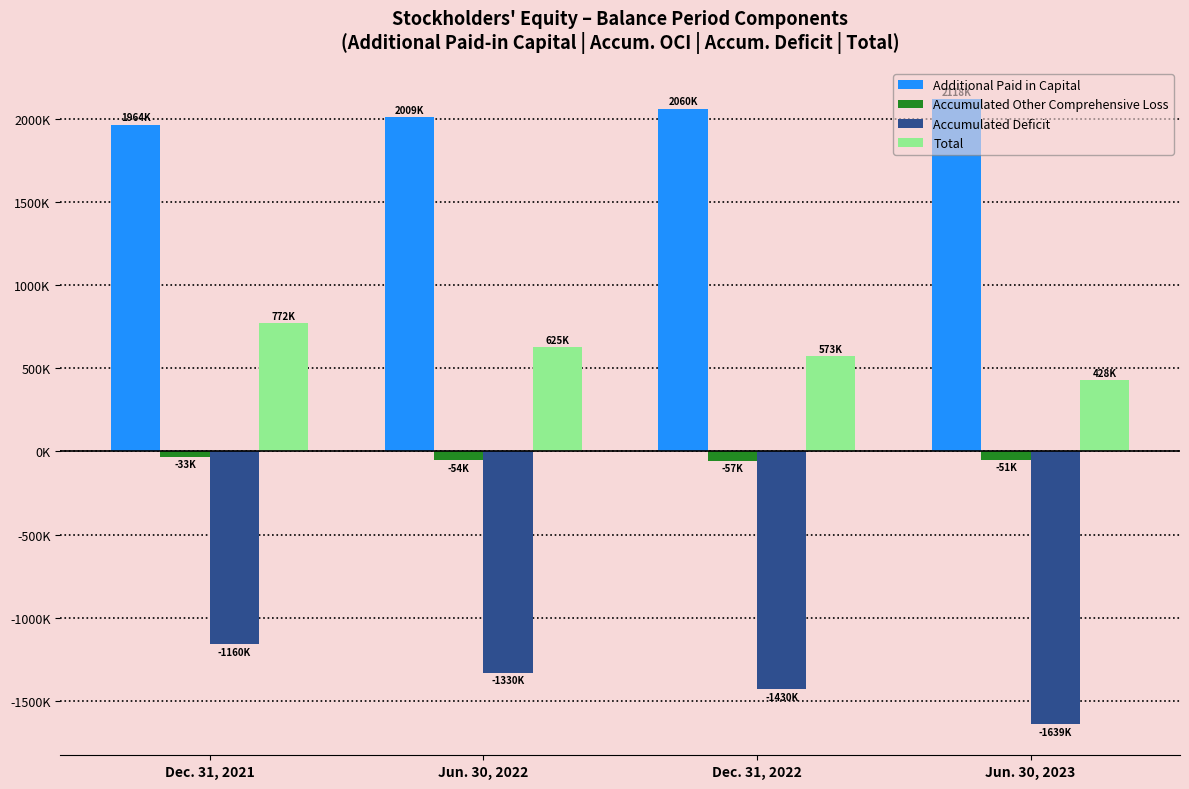

What are all the series names shown in the legend?

Additional Paid in Capital, Accumulated Other Comprehensive Loss, Accumulated Deficit, Total